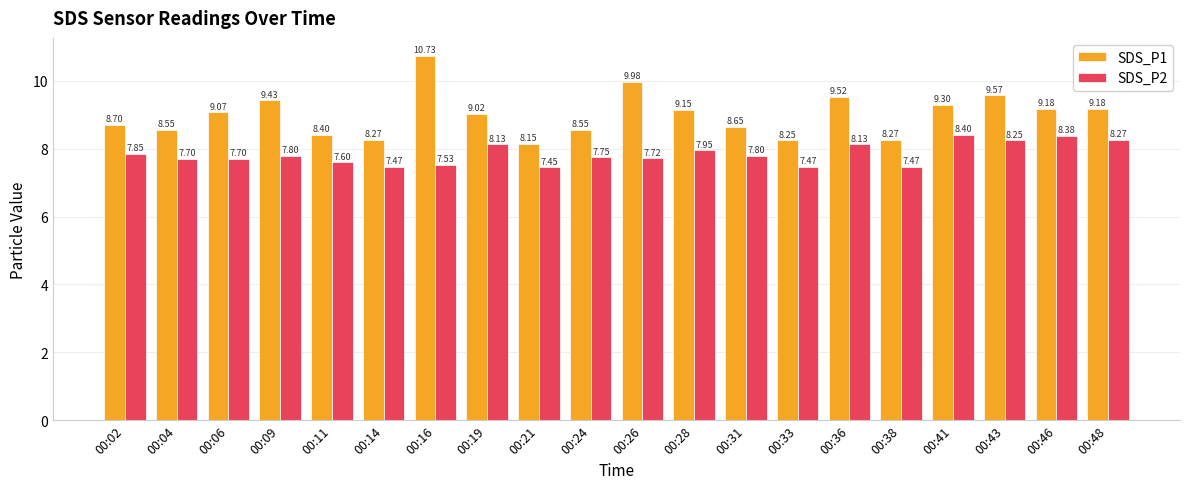

How many data points in SDS_P1 are above 9?

11